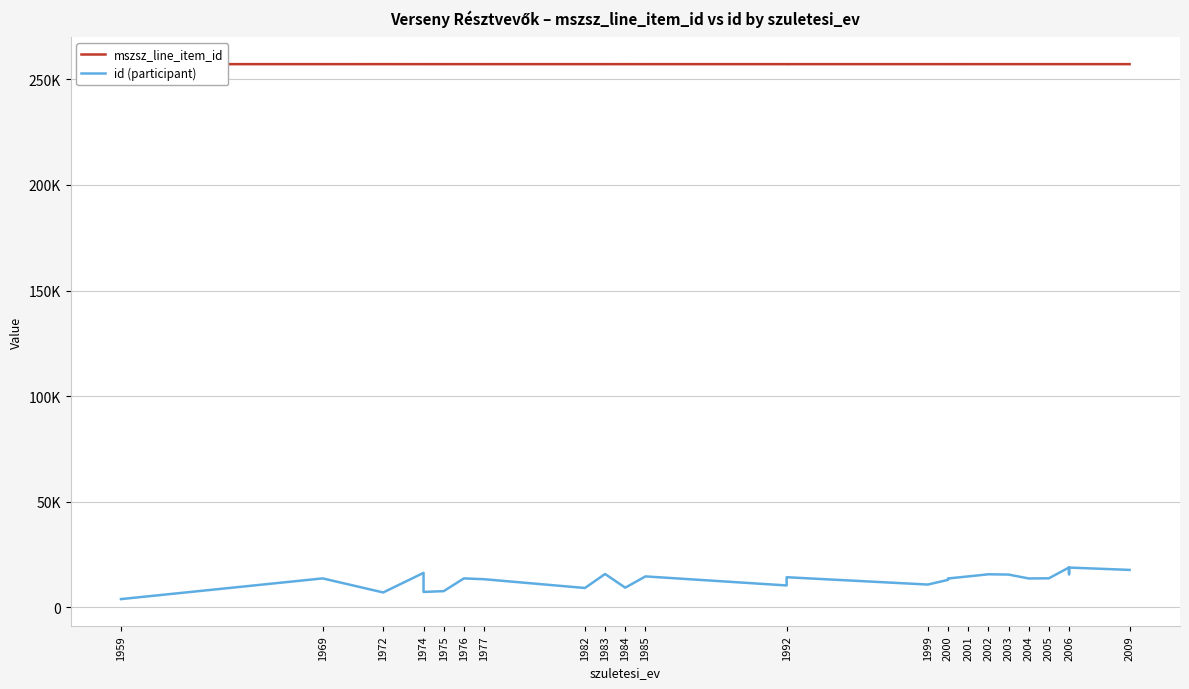

What is the value of the id (participant) point at the 19th from the left?

14658